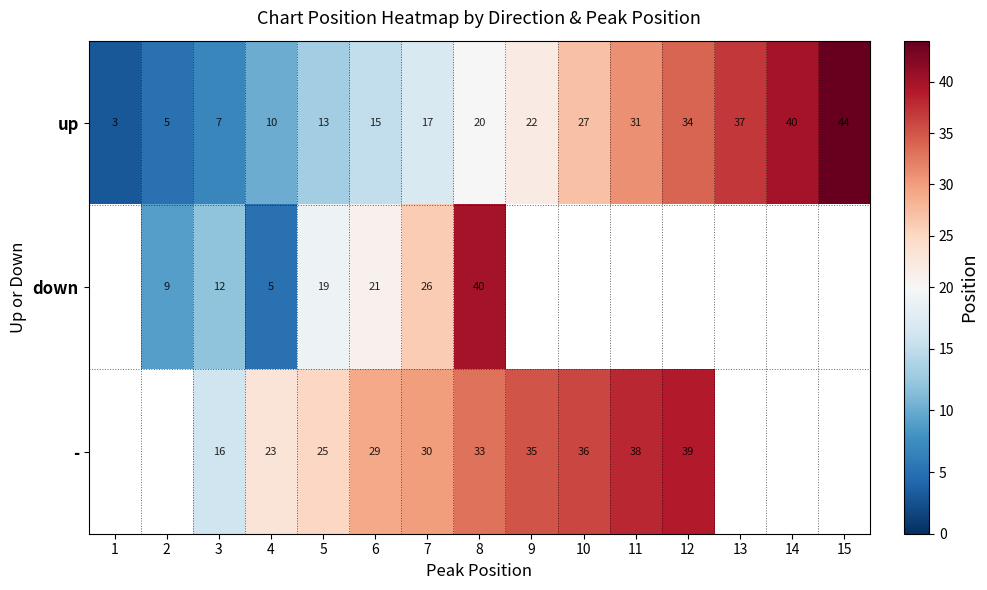

Is the value of up at 6 greater than the value of down at 8?

No